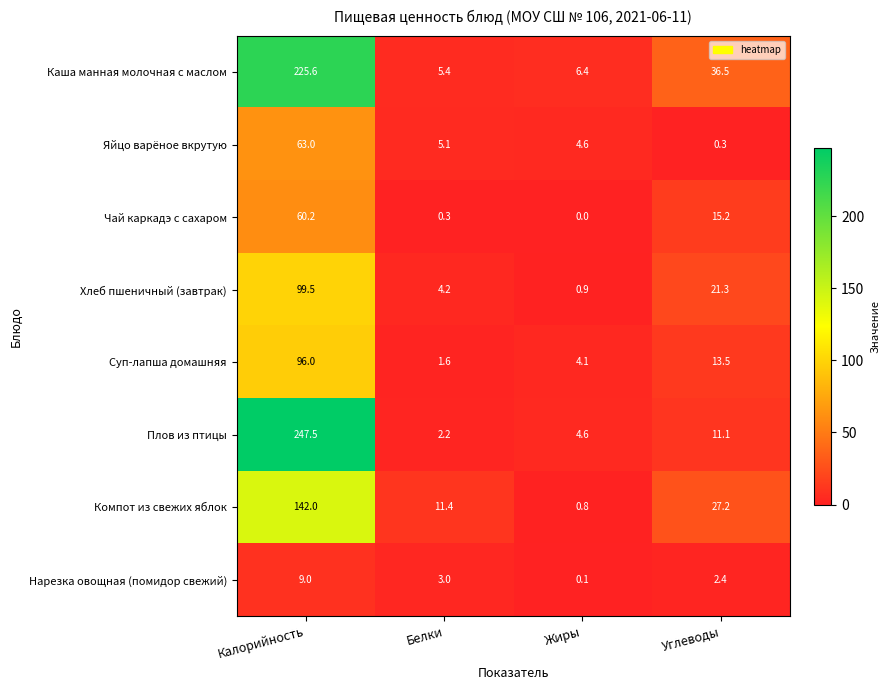

At how many categories does at least one series exceed 89?

1